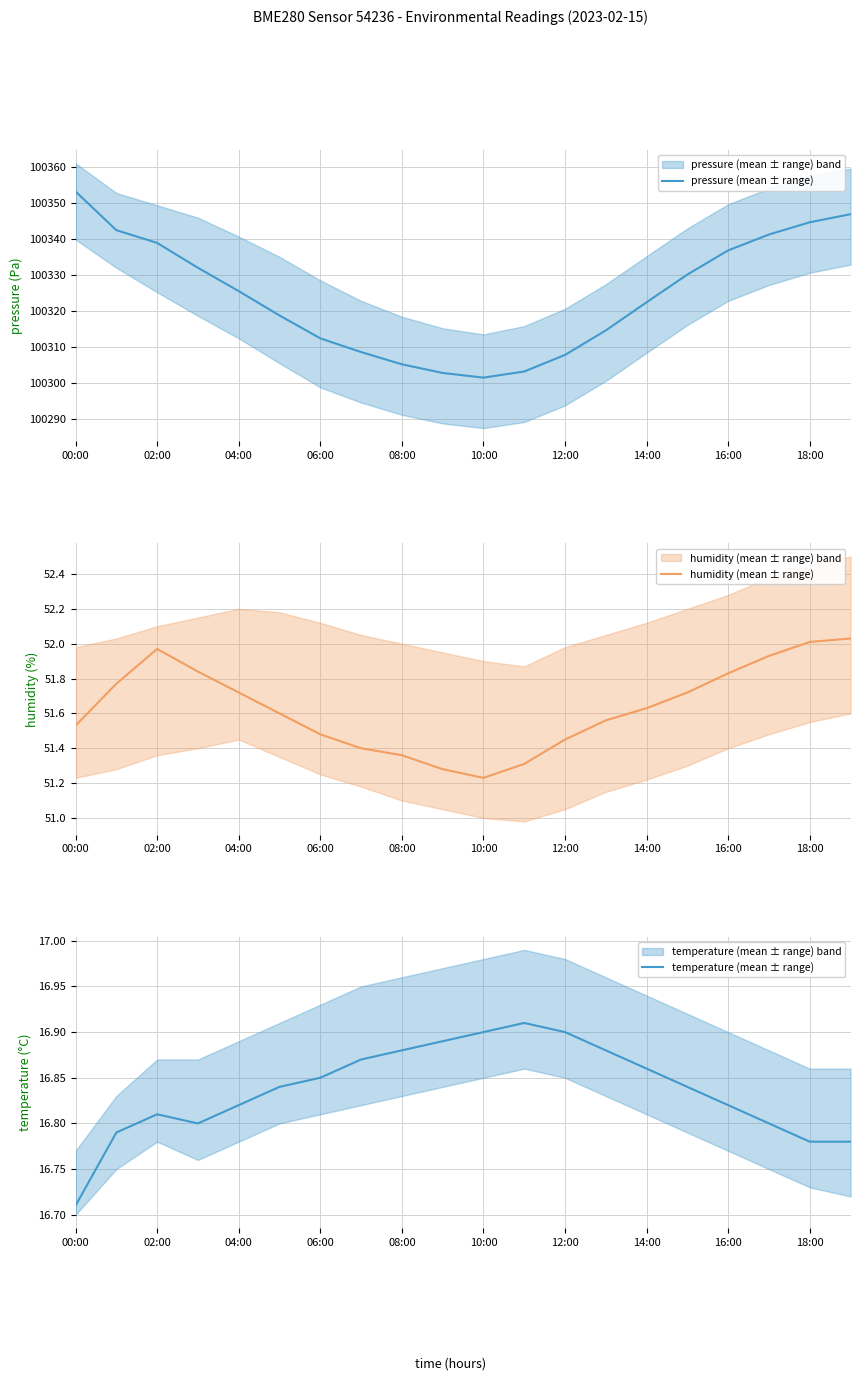

At which label does pressure (mean ± range) reach its peak?

00:00